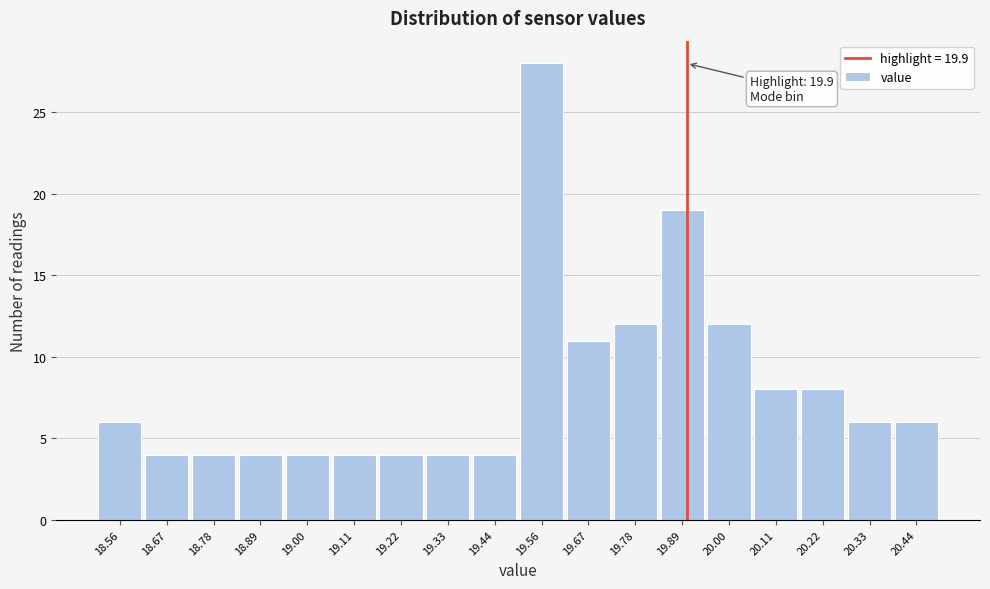

Over which range of the x-axis is the bar tallest?

19.50 to 19.62